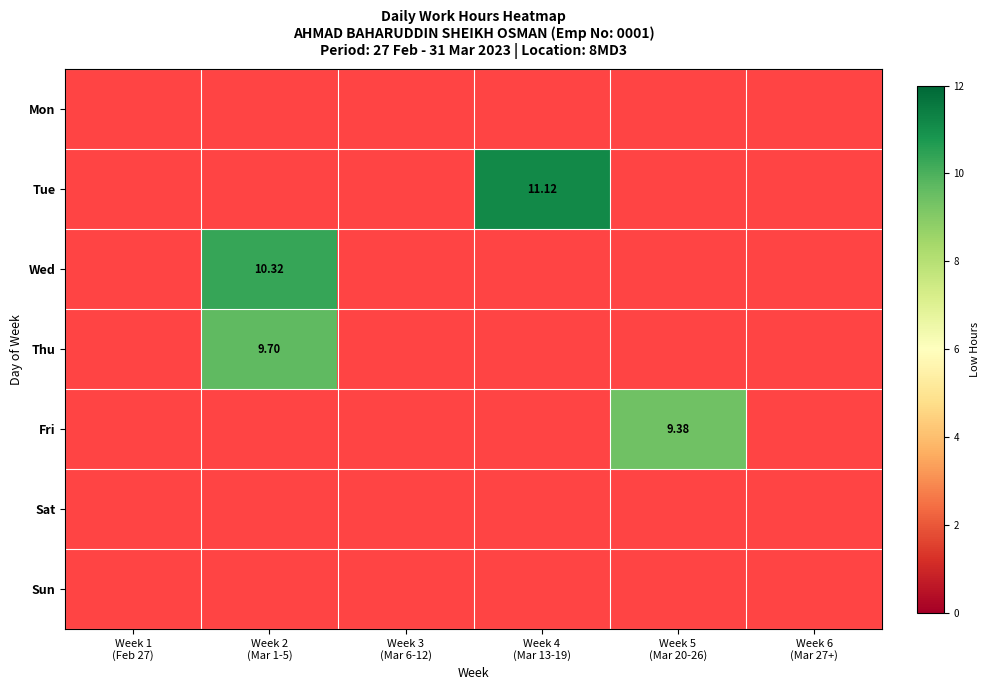

Which category has the highest value across all series?

Week 4
(Mar 13-19)